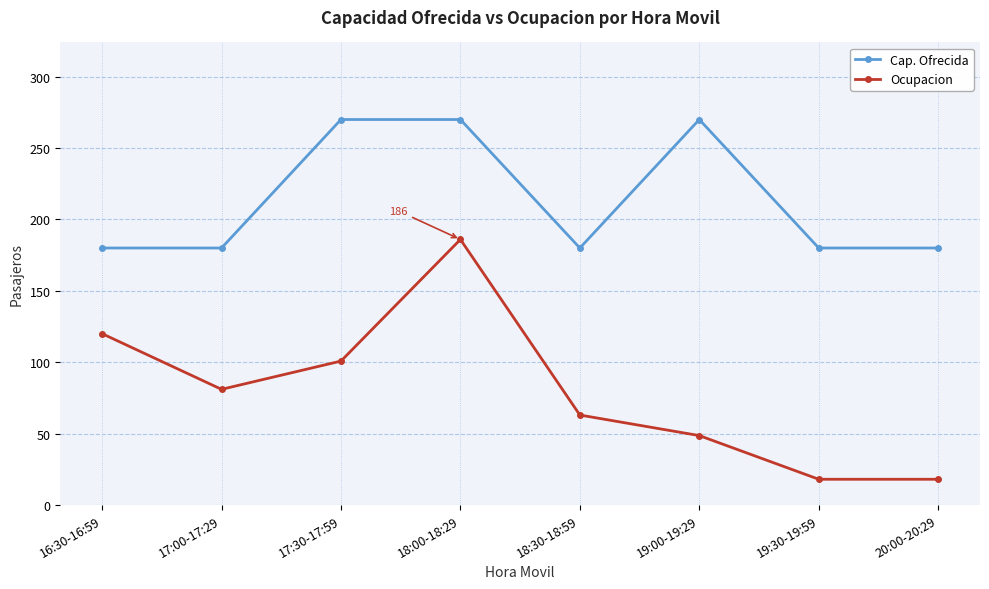

Where is Ocupacion nearest to the value 102?

17:30-17:59